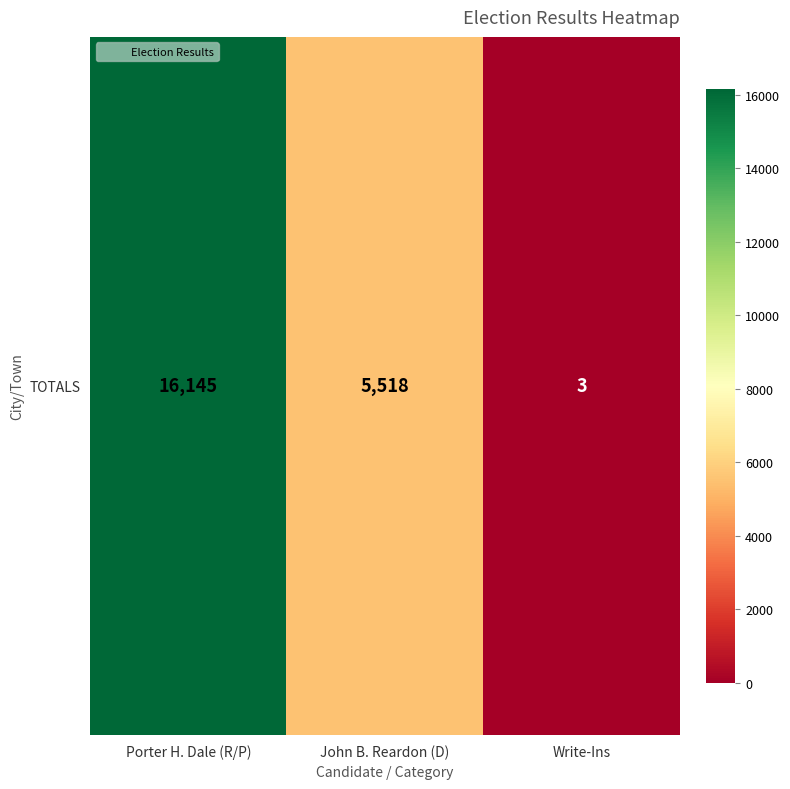

Between Porter H. Dale (R/P) and John B. Reardon (D), which is larger?

Porter H. Dale (R/P)